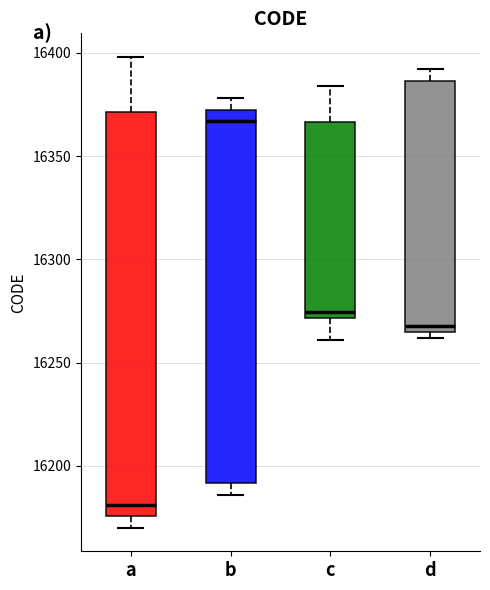

Which box has the lowest median line?

a